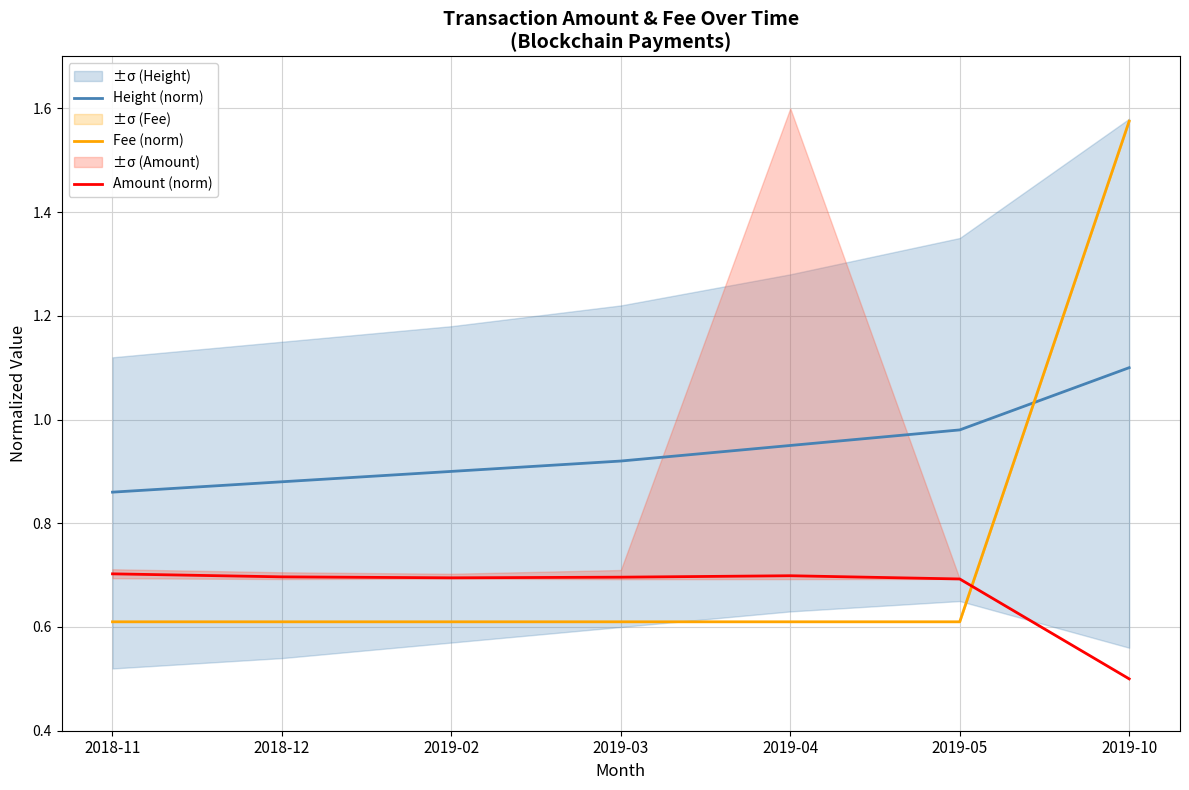

At 2019-04, list the series in order from largest to smallest.

Height (norm), Amount (norm), Fee (norm)